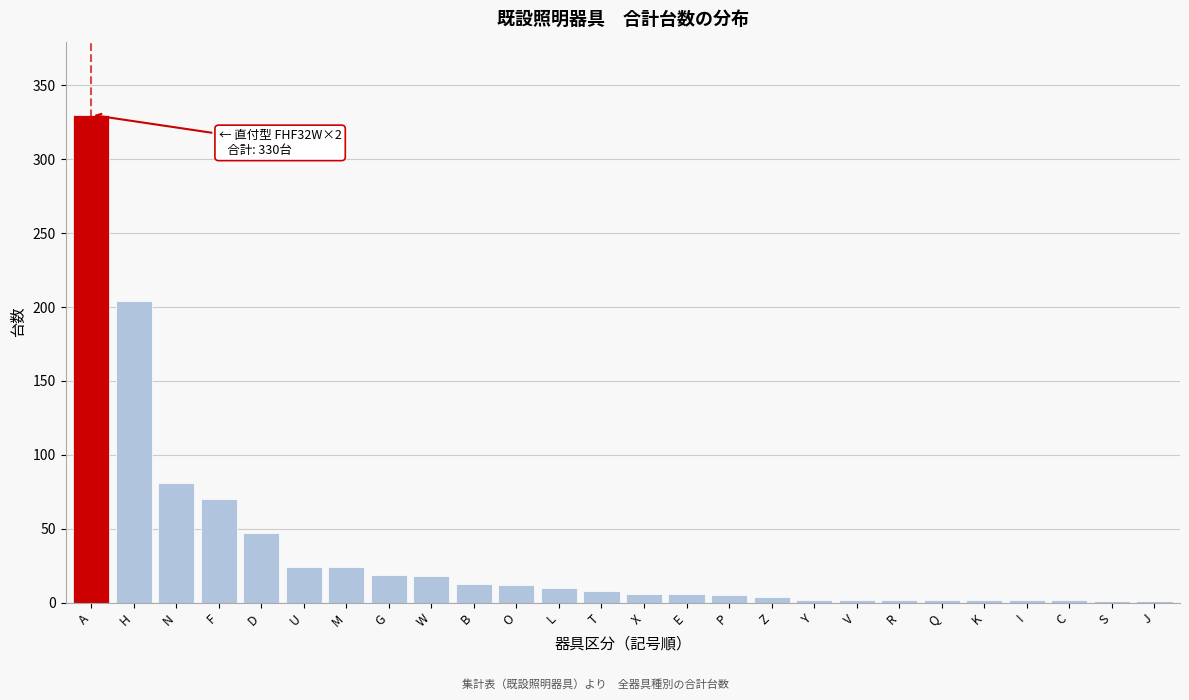

What is the sum of all values?

897